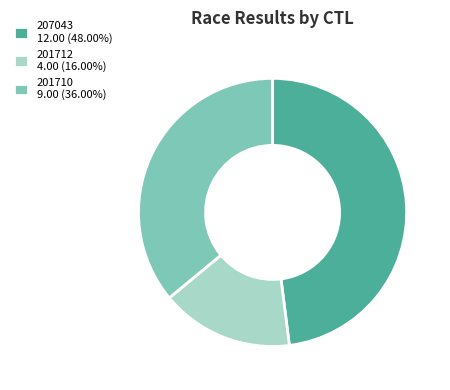

True or false: 201710 accounts for 36% of the total.

True